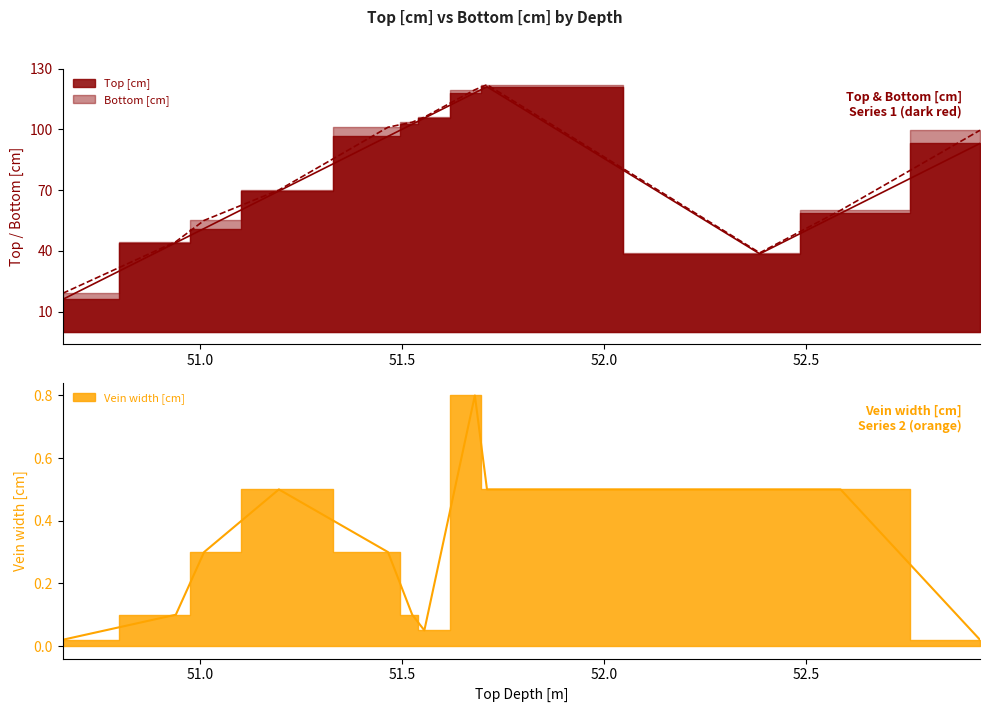

Does the chart display data point markers on the line(s)?

No